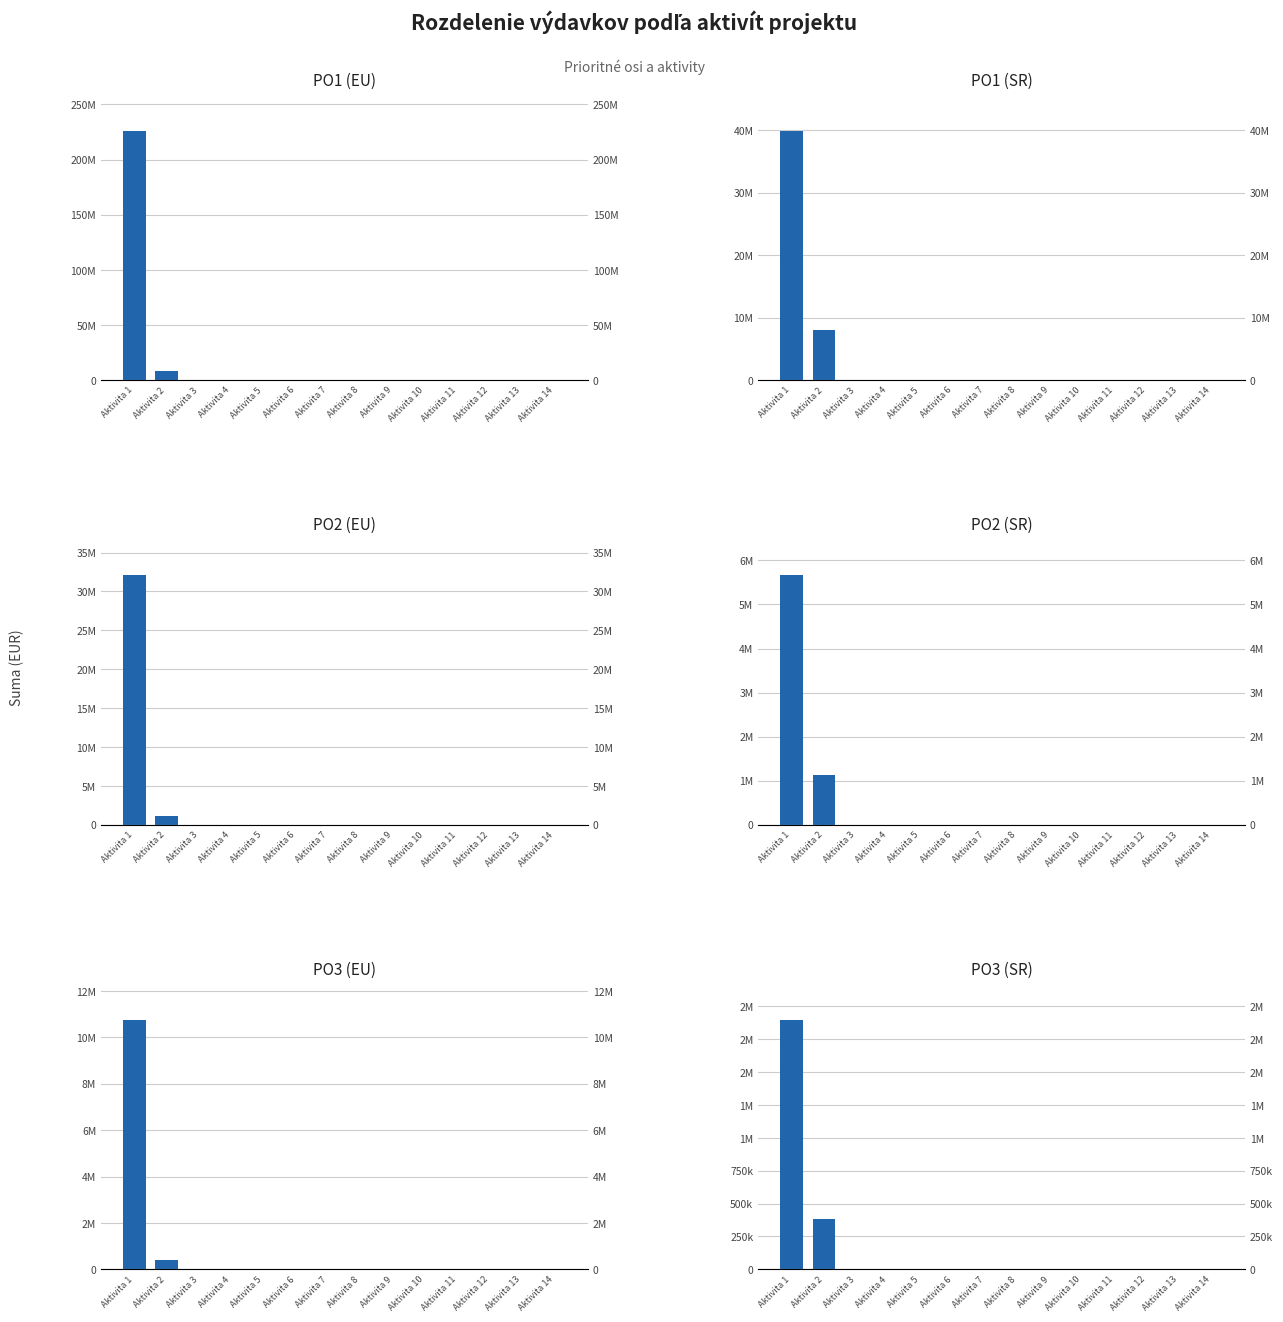

Rank the series at Aktivita 11 from lowest to highest value.

PO1 (EU), PO1 (SR), PO2 (EU), PO2 (SR), PO3 (EU), PO3 (SR)